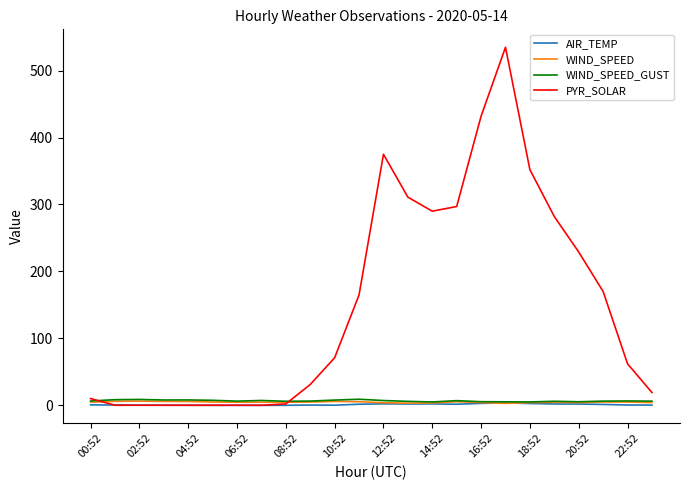

Which series has the widest spread of values?

PYR_SOLAR